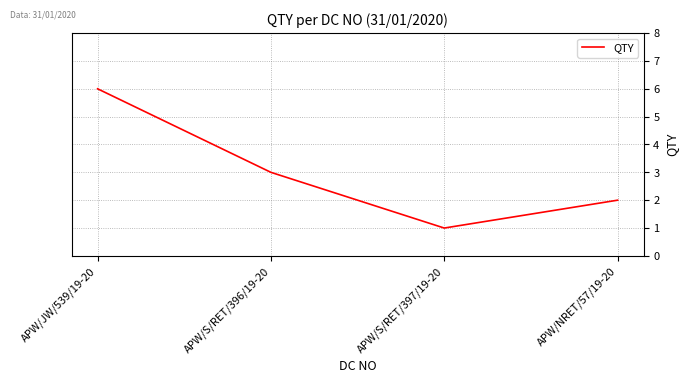

What is the smallest value displayed?

1